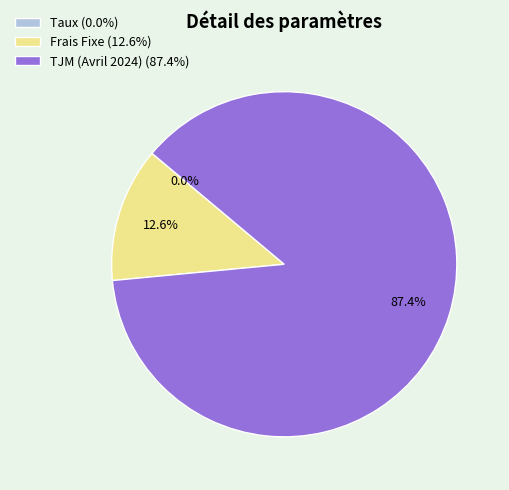

What portion of the pie excludes TJM (Avril 2024) (87.4%)?

12.6%